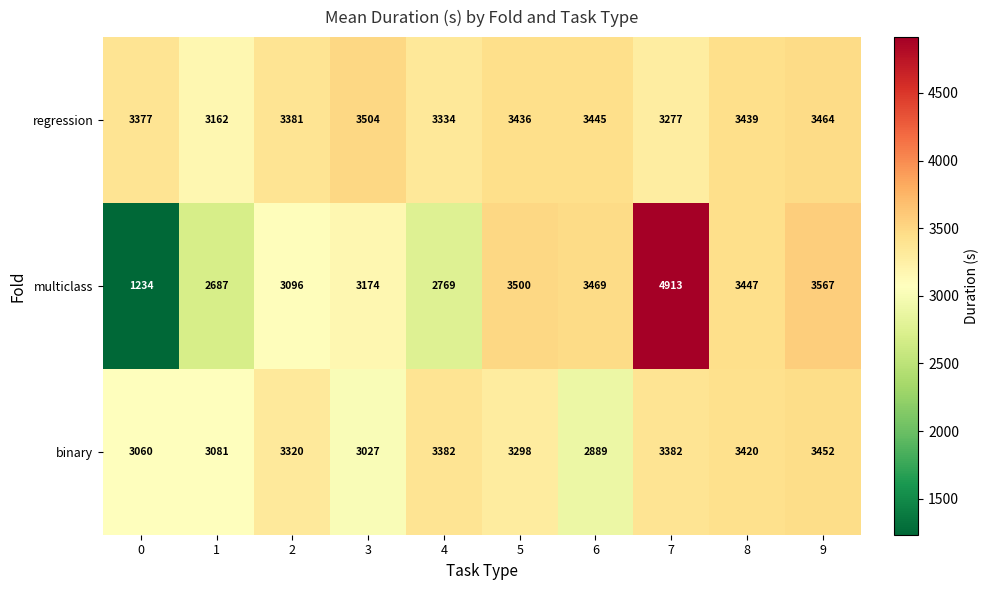

What is the difference between the maximum and minimum values in the binary series?

563